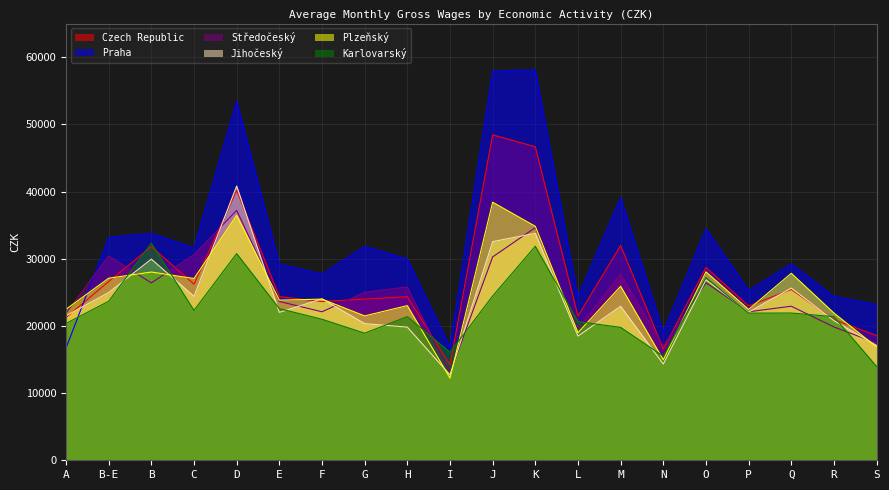

What is the average value of the Jihočeský series?

23751